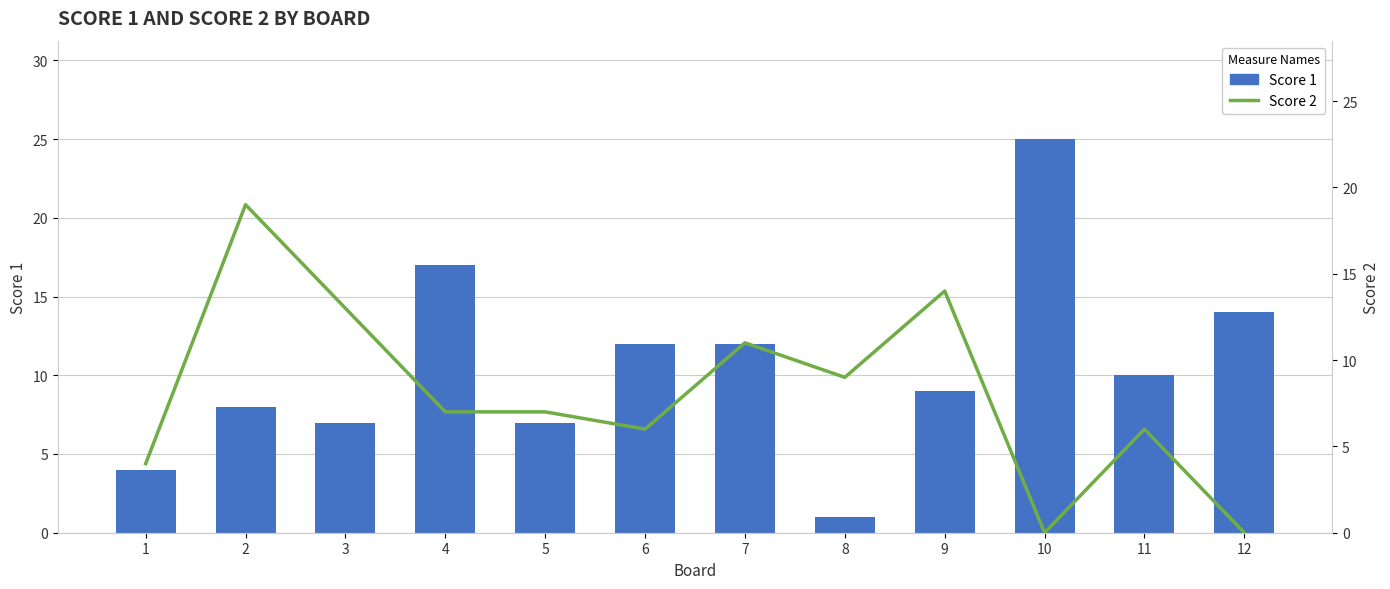

Which category has the highest value across all series?

10